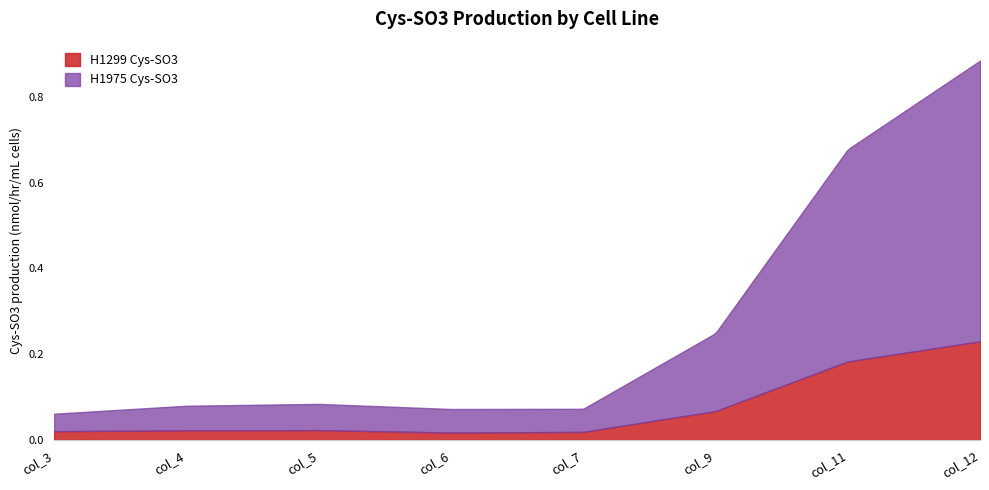

True or false: H1975 Cys-SO3 has a value of 0.0 at col_4.

False